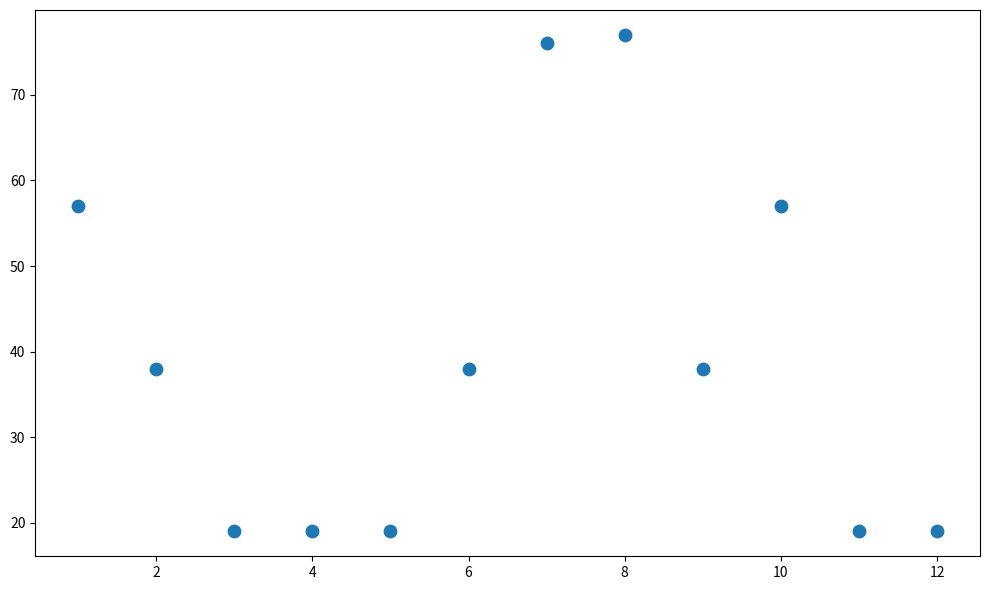

What is the average X value?

6